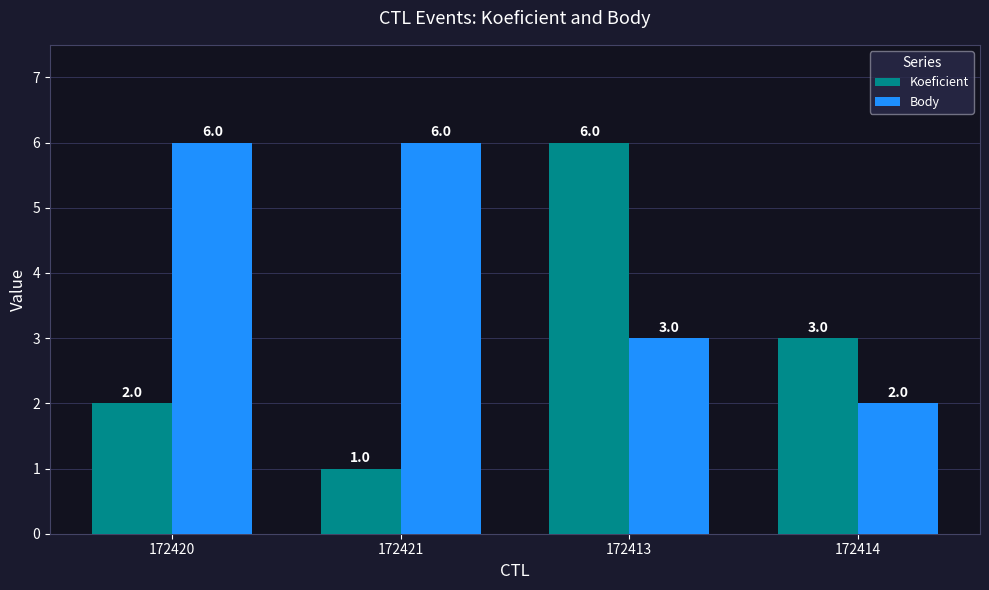

What is the label of the 2nd bar from the right?

172413